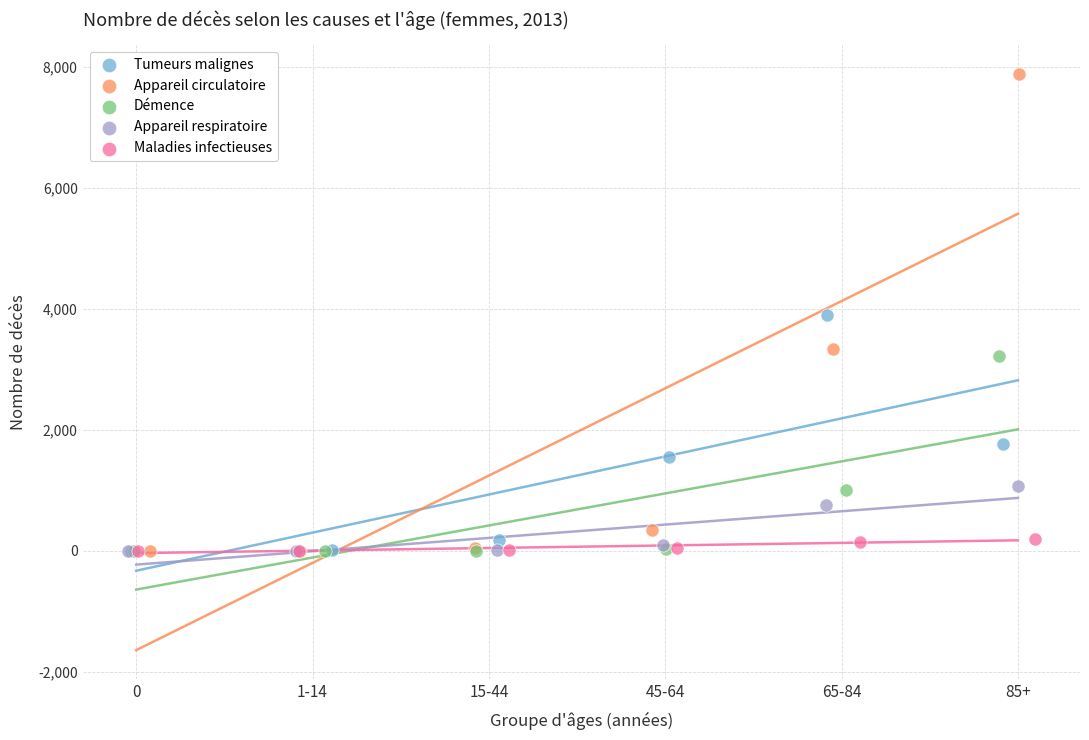

Which series has the widest spread of Y values?

Appareil circulatoire